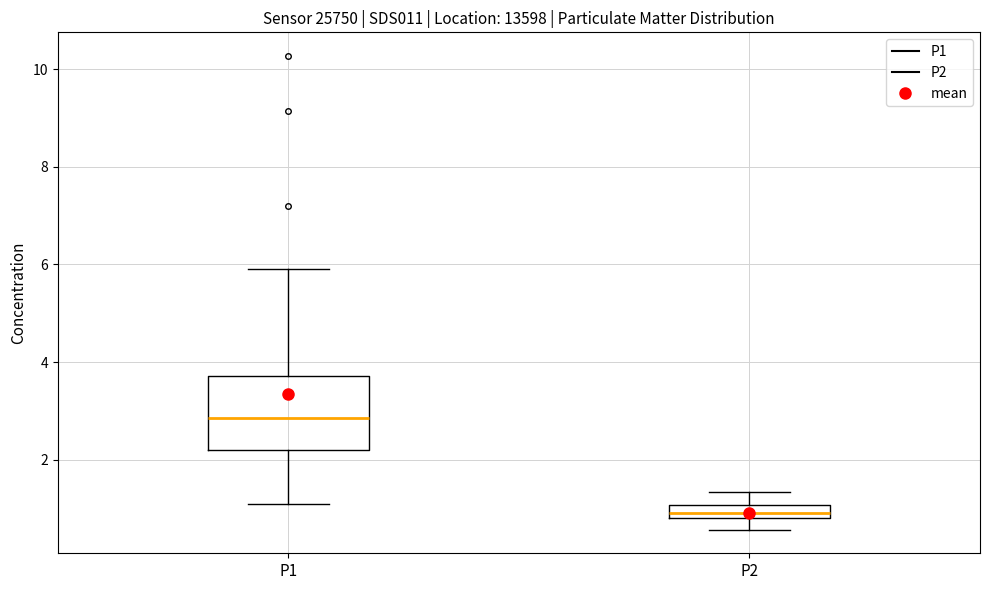

Where is the upper edge of the box for P2 on the y-axis? The values are not printed on the chart, so give them approximately, as read against the axis.

1.0